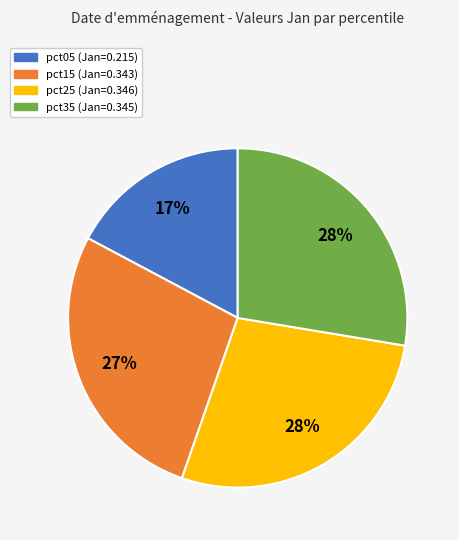

Does any single category account for the majority?

No